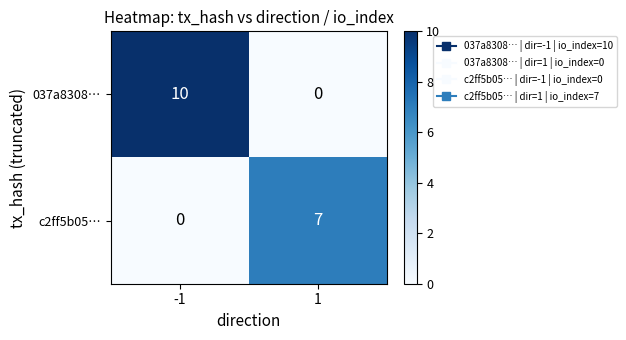

What is the greatest value displayed?

10